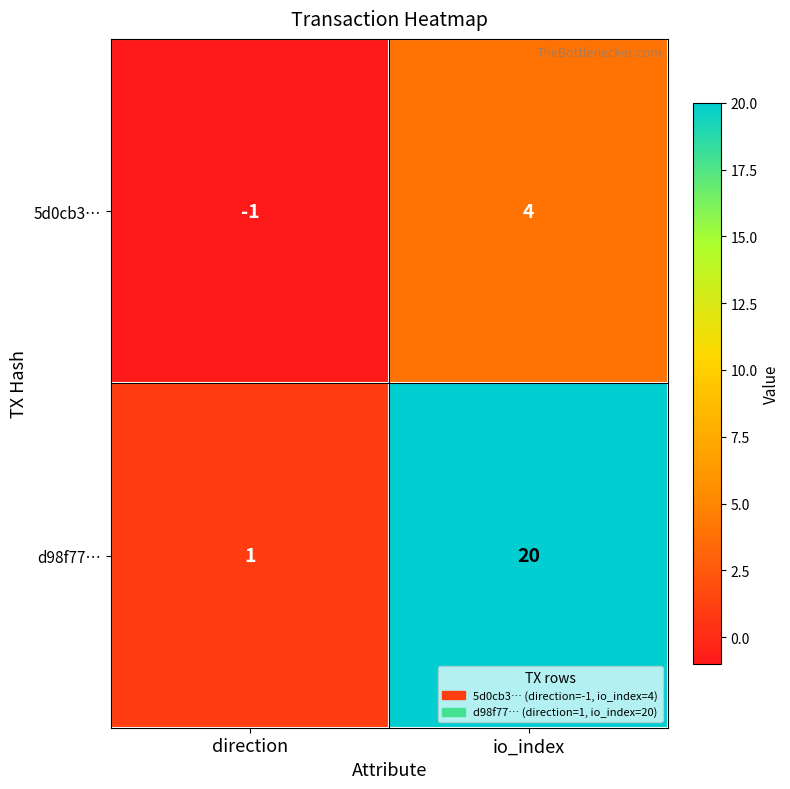

What is the difference between the d98f77… values at io_index and direction?

19